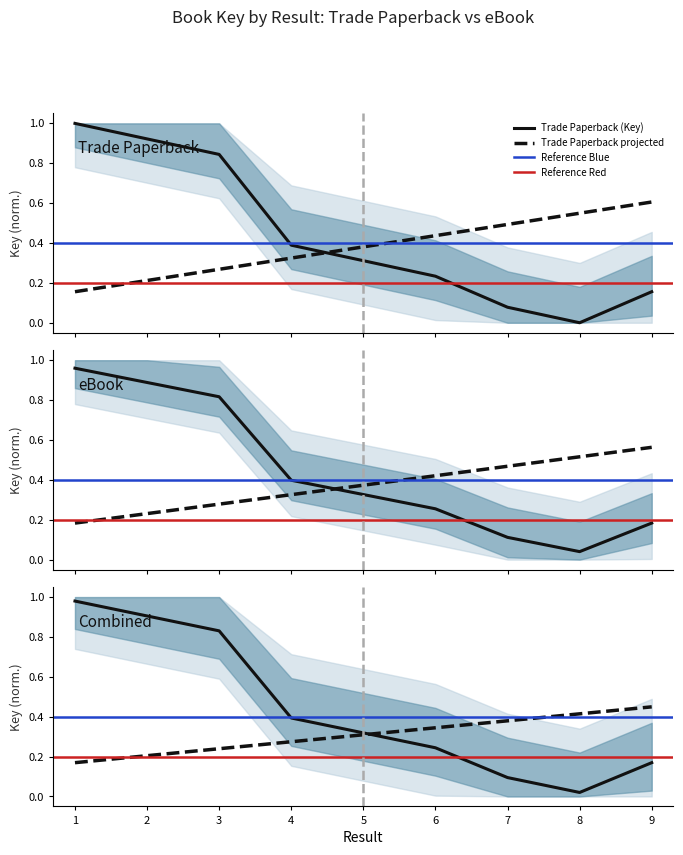

True or false: Trade Paperback has more than 2 points higher than both neighbors.

False